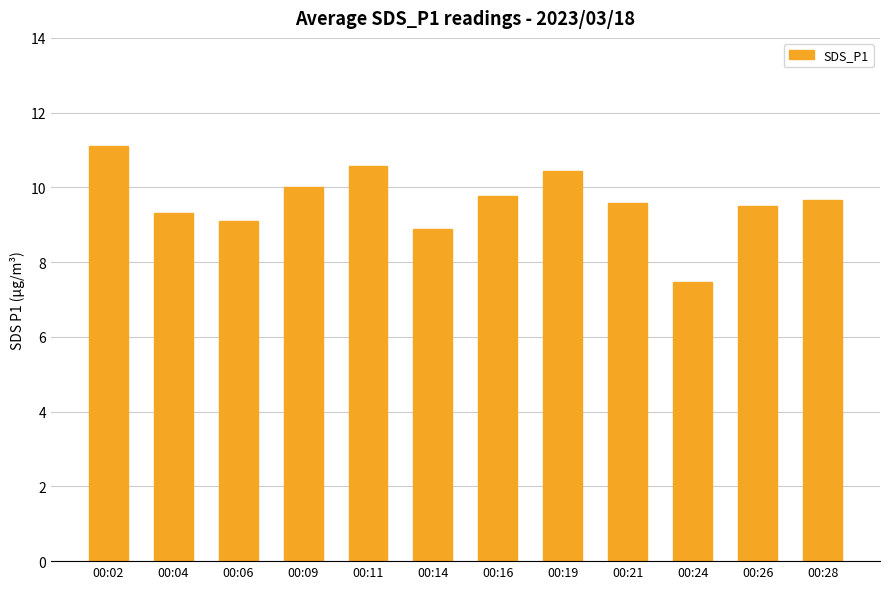

Which category has the lowest value across all series?

00:24